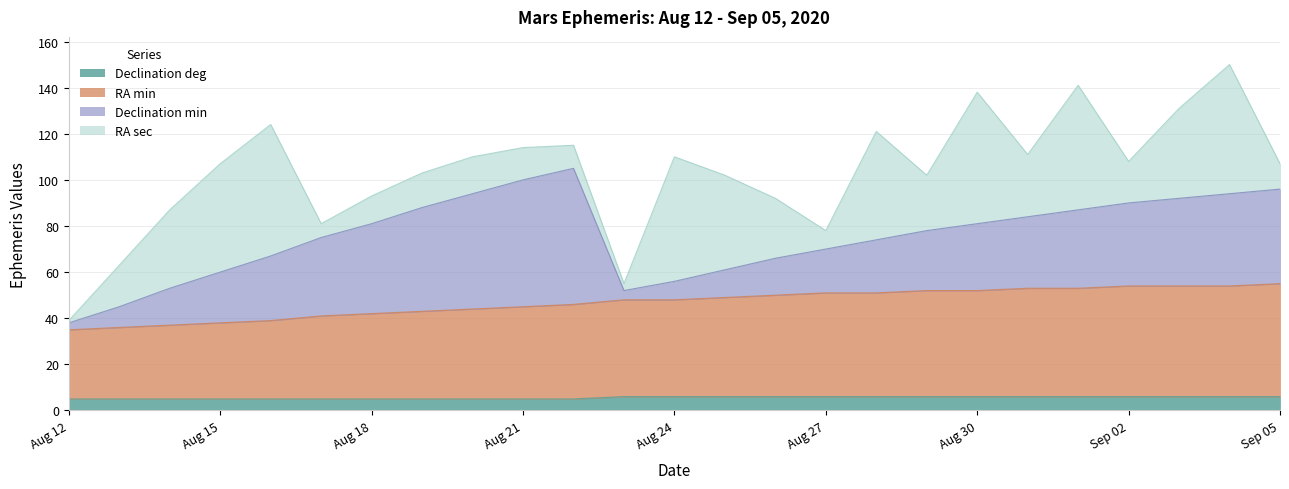

Does the chart have visible grid lines?

Yes